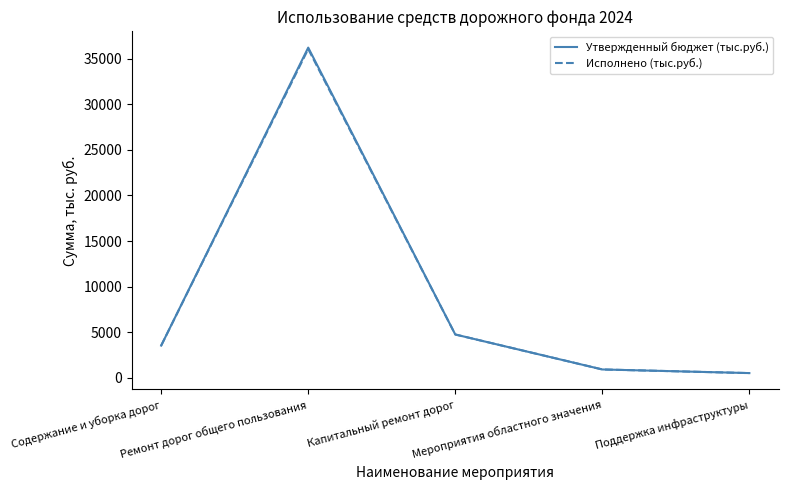

Is the value of Исполнено (тыс.руб.) at Содержание и уборка дорог greater than the value of Утвержденный бюджет (тыс.руб.) at Ремонт дорог общего пользования?

No